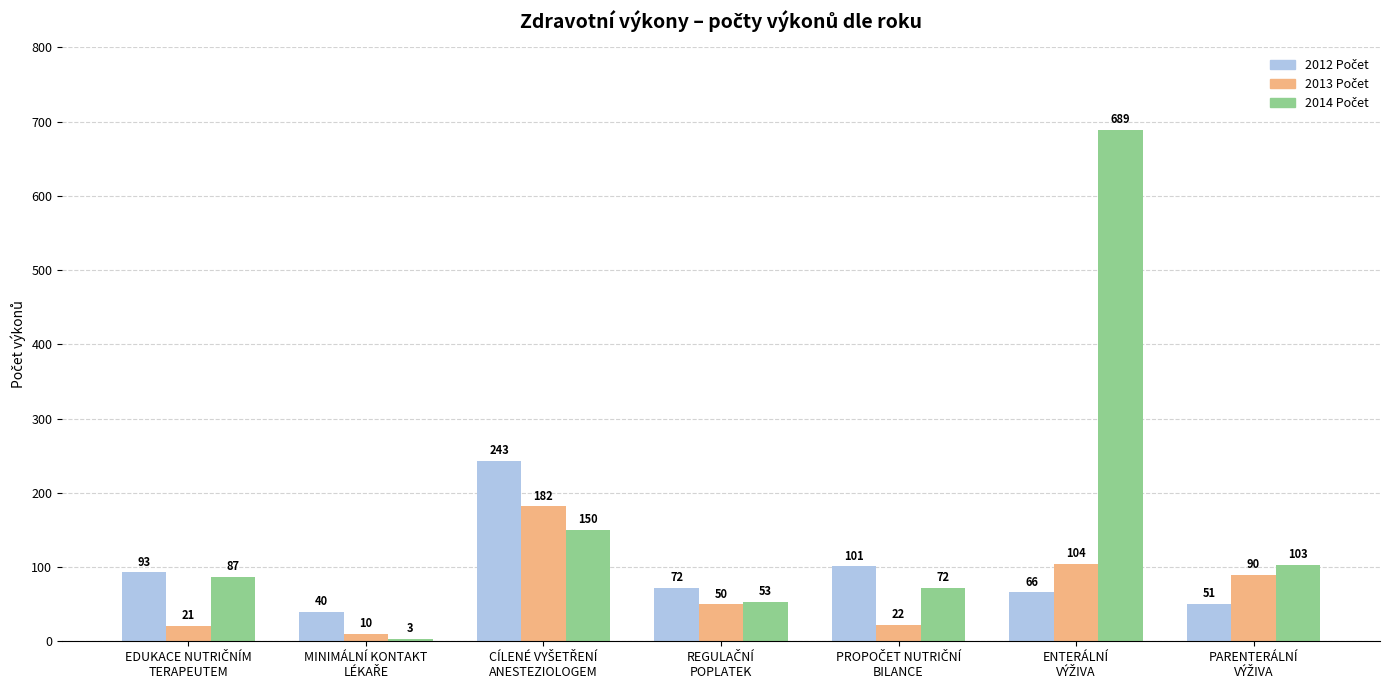

Count the number of data series in this chart.

3